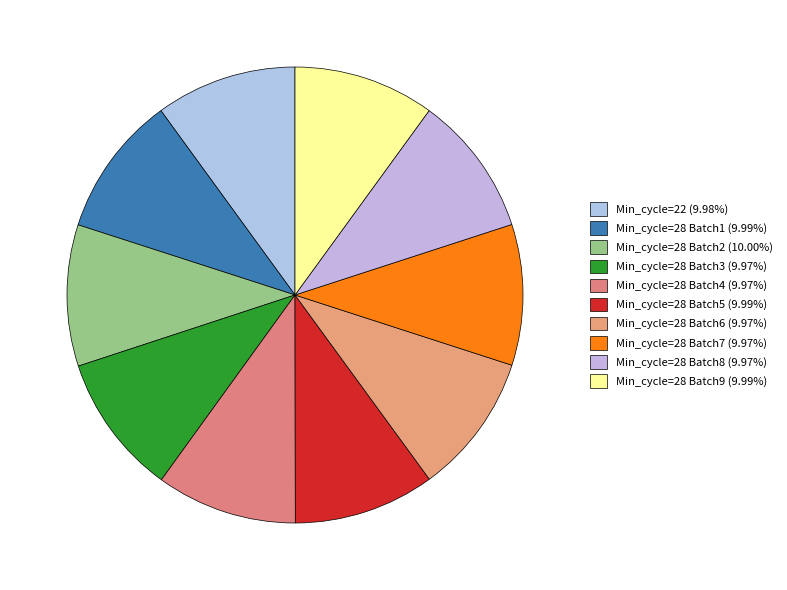

How many segments does this pie chart have?

10